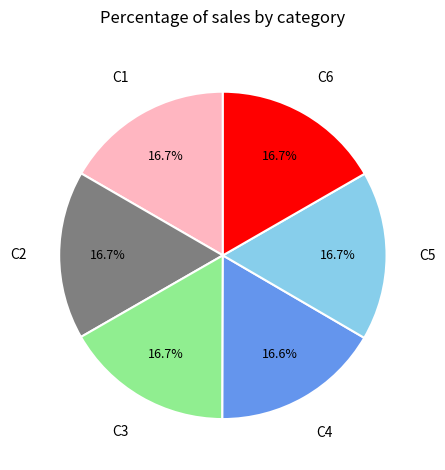

Is the sum of C6 and C4 greater than half?

No